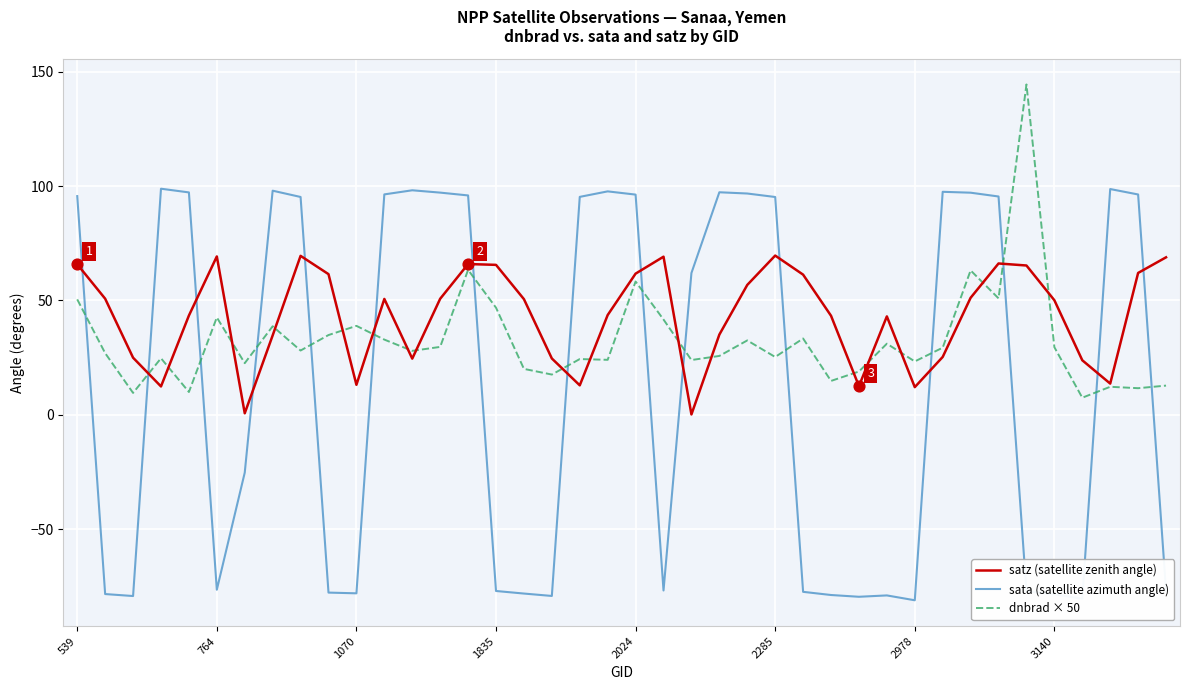

Which series has the largest range (max minus min)?

sata (satellite azimuth angle)